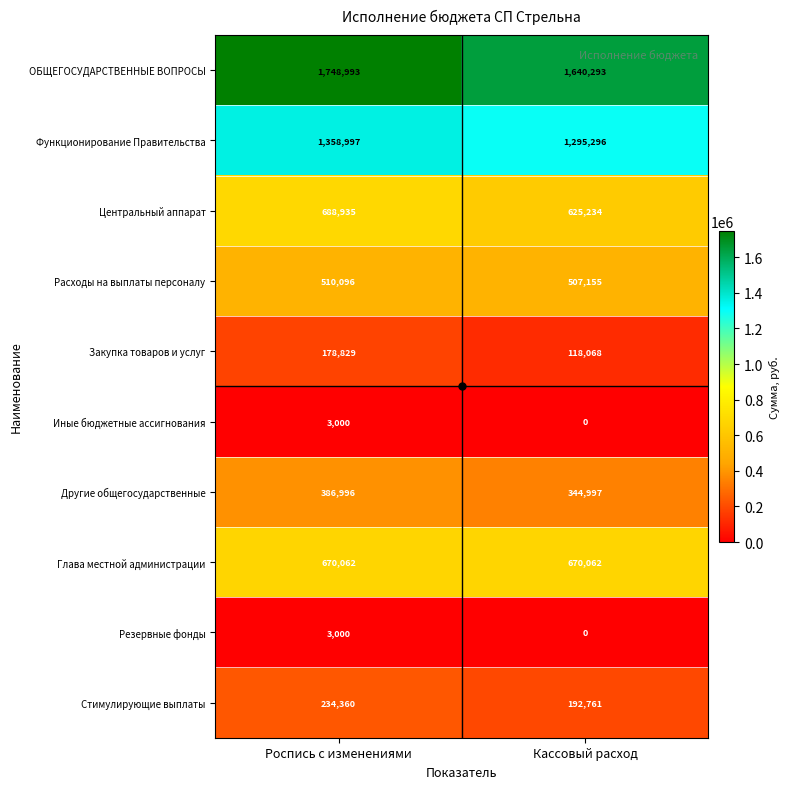

What value does the Расходы на выплаты персоналу series have at Кассовый расход?

507155